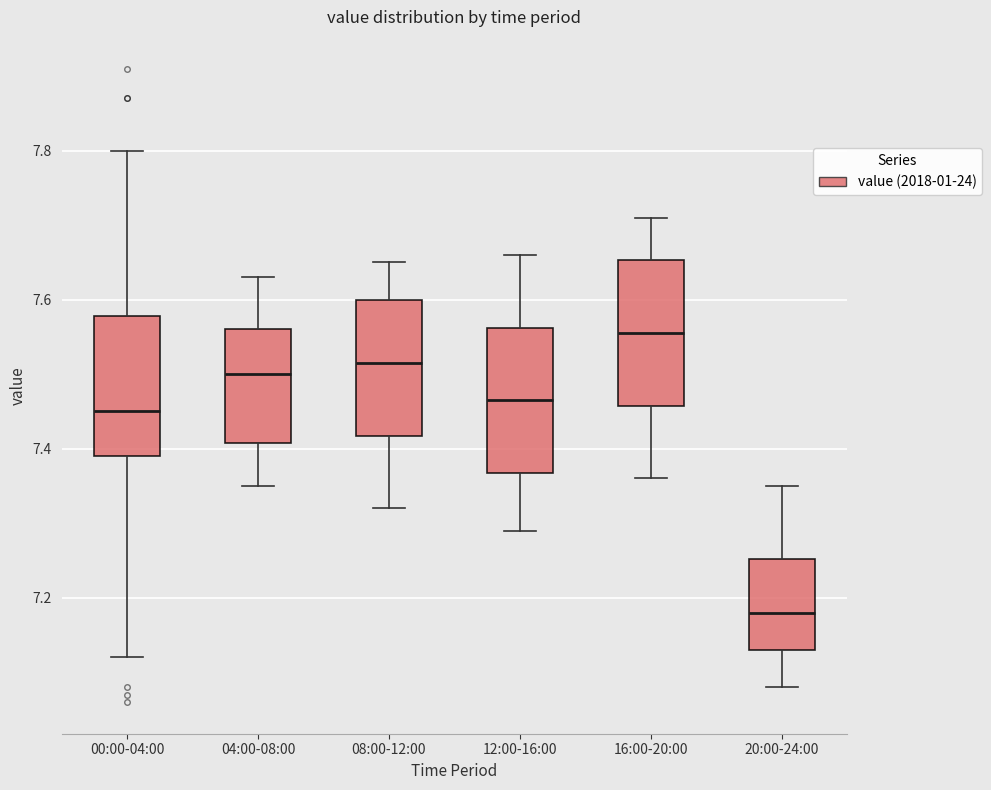

Reading left to right, read every box against the y-axis: the position of its median line, the range the box covers, and the ends of its whiskers. The values are not printed on the chart, so give them approximately, as read against the axis.

00:00-04:00: median 7.46, box 7.40 to 7.58, whiskers 7.12 to 7.80
04:00-08:00: median 7.50, box 7.40 to 7.56, whiskers 7.36 to 7.64
08:00-12:00: median 7.52, box 7.42 to 7.60, whiskers 7.32 to 7.66
12:00-16:00: median 7.46, box 7.36 to 7.56, whiskers 7.30 to 7.66
16:00-20:00: median 7.56, box 7.46 to 7.66, whiskers 7.36 to 7.72
20:00-24:00: median 7.18, box 7.14 to 7.26, whiskers 7.08 to 7.36